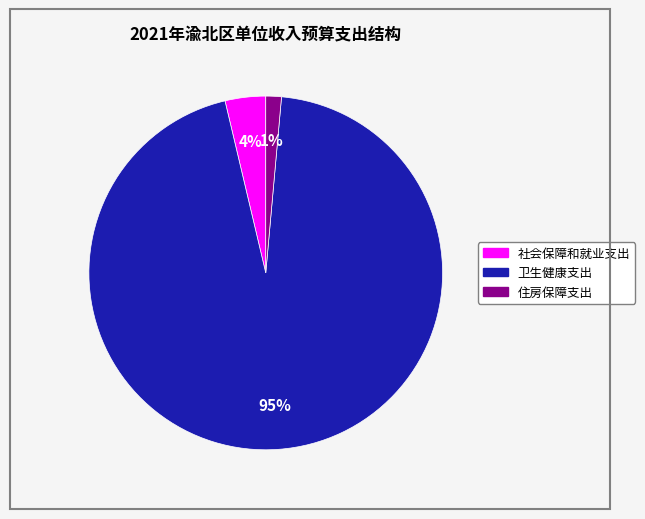

Combined, do 社会保障和就业支出 and 卫生健康支出 account for over 50%?

Yes